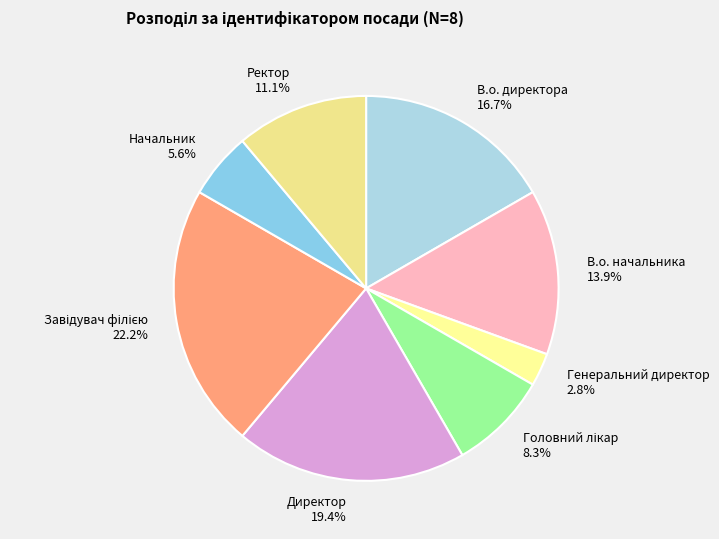

What is the ratio of the value at Ректор to the value at Директор?

0.6